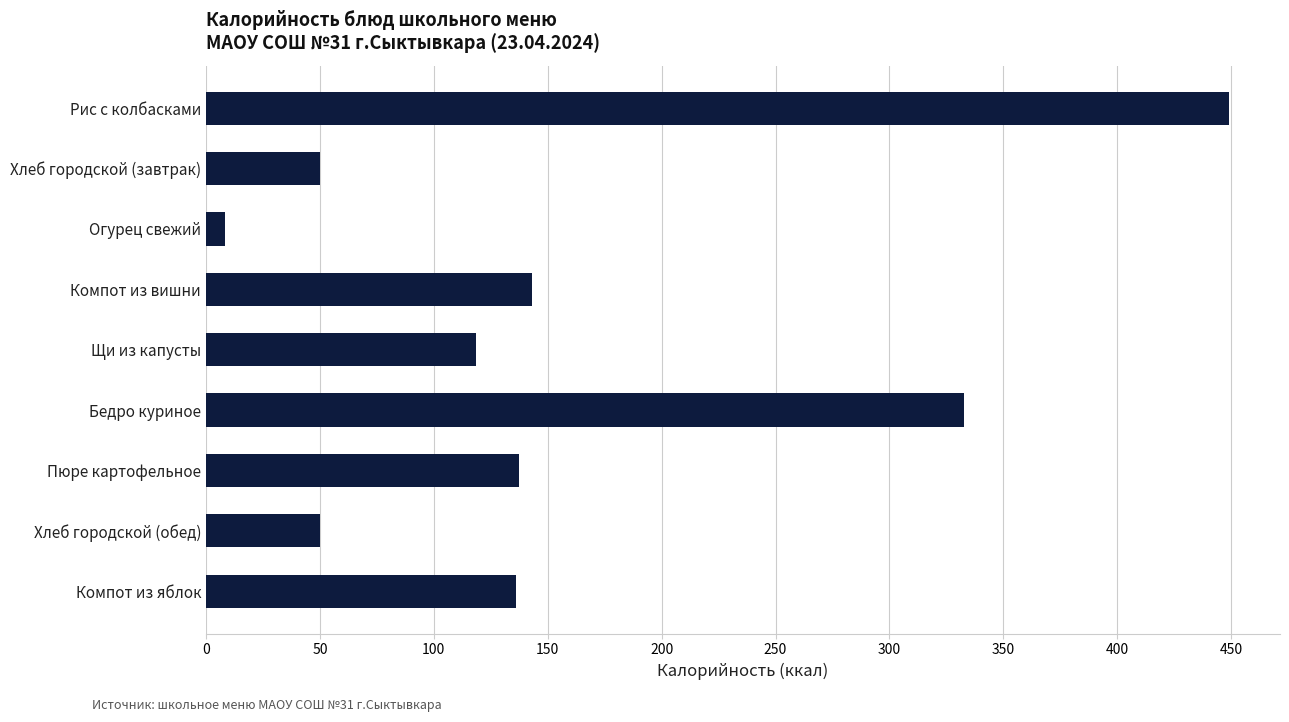

Which category has the highest value across all series?

Рис с колбасками